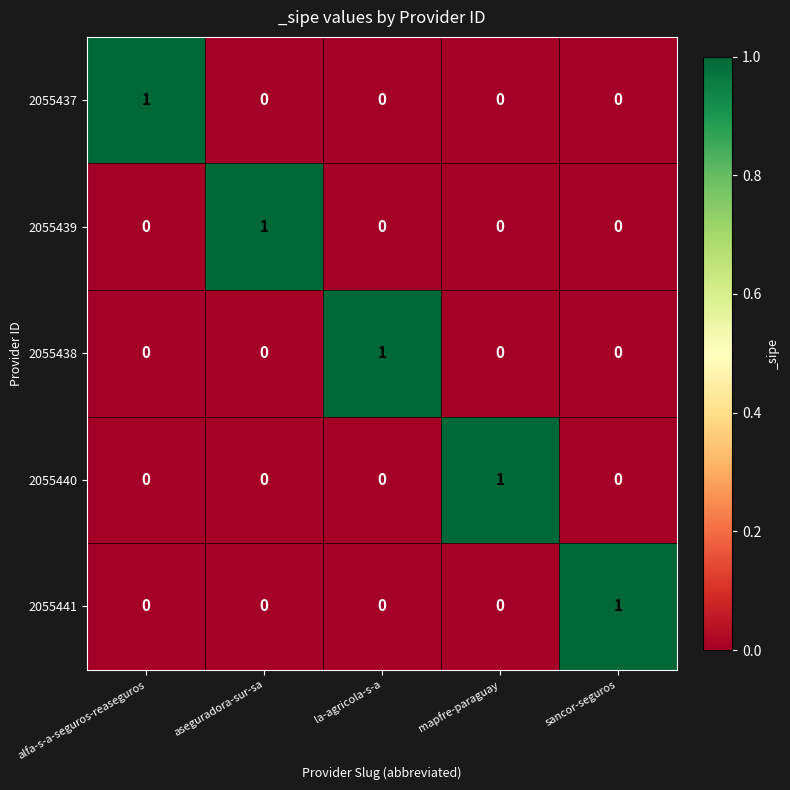

The value of 2055441 at sancor-seguros is 0. True or false?

False